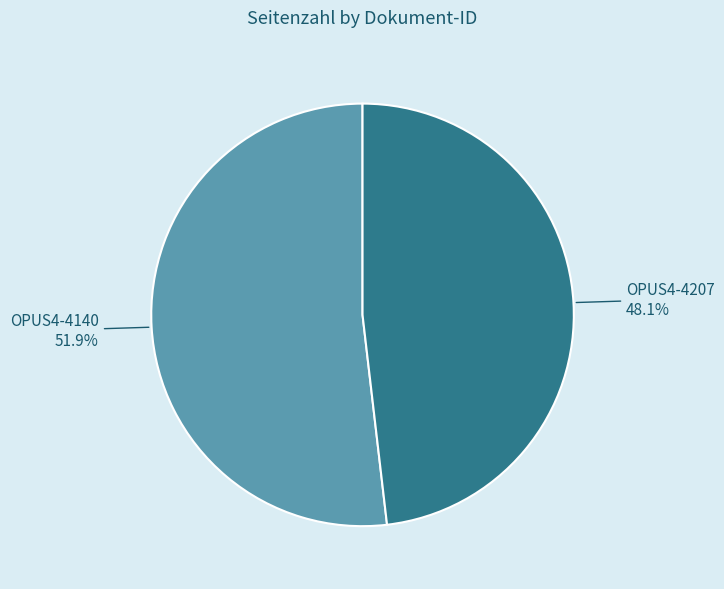

To the nearest percent, what is the combined percentage of OPUS4-4207 and OPUS4-4140?

100%